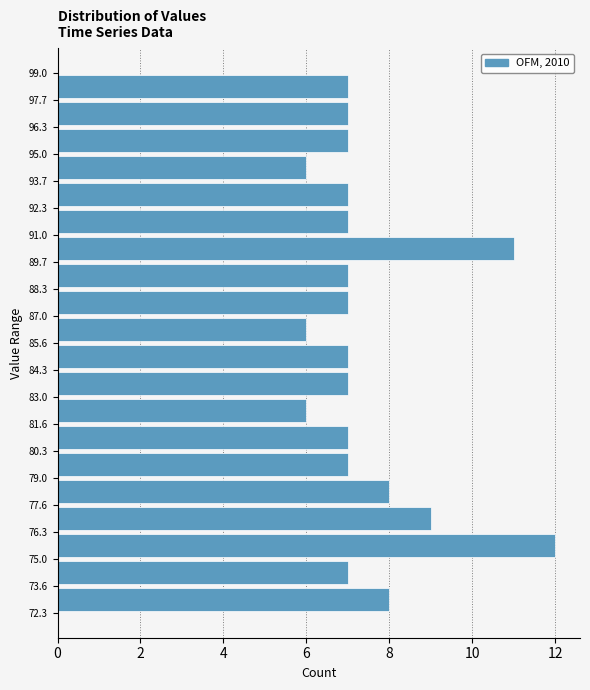

Over which range of the y-axis is the bar longest?

75.0 to 76.3